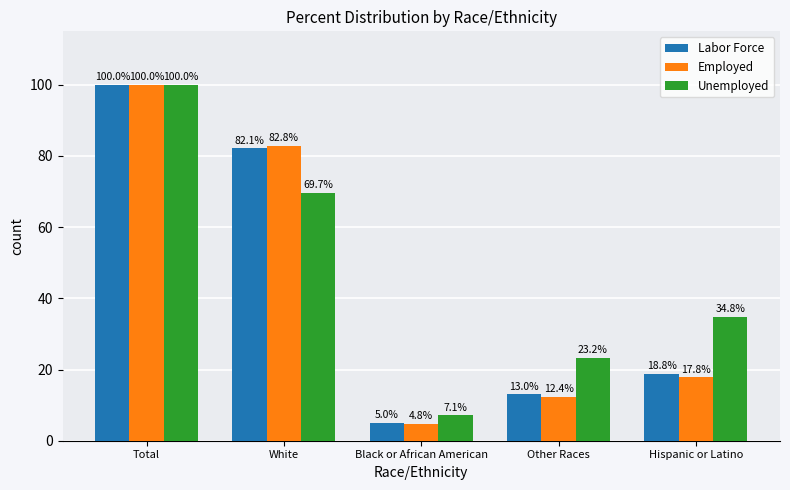

What is the label of the 2nd bar from the left?

White